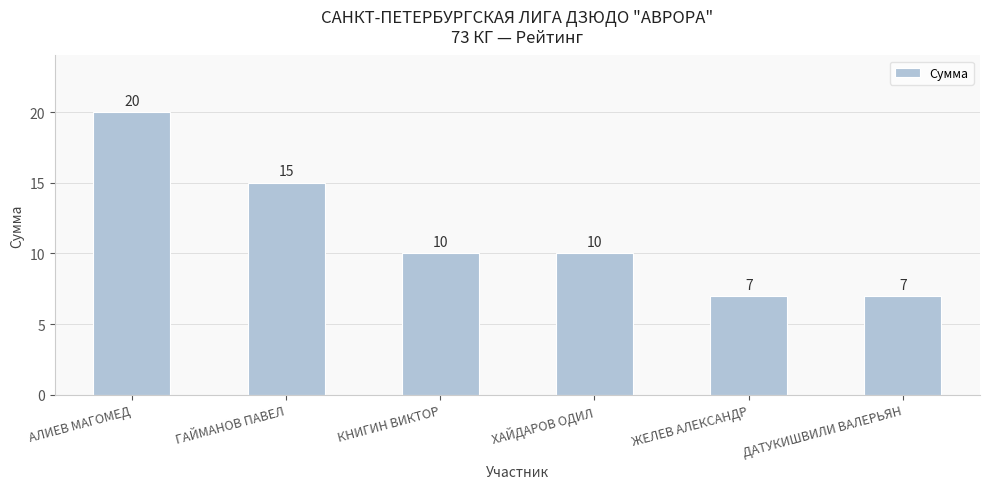

Reading left to right, what are all the values shown in this chart?

20	15	10	10	7	7